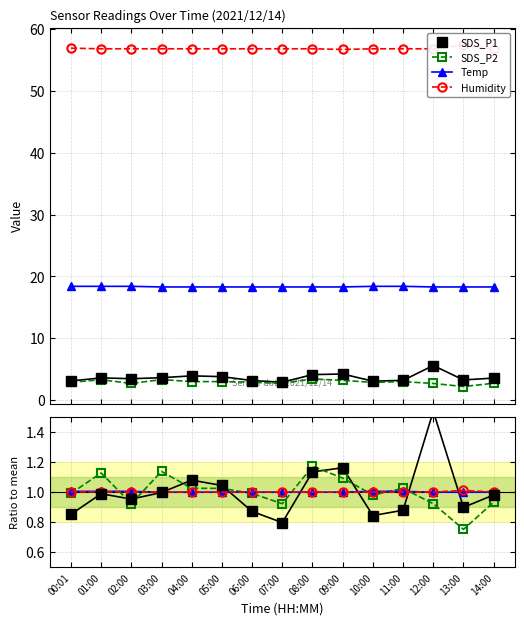

At how many categories does at least one series exceed 0?

15